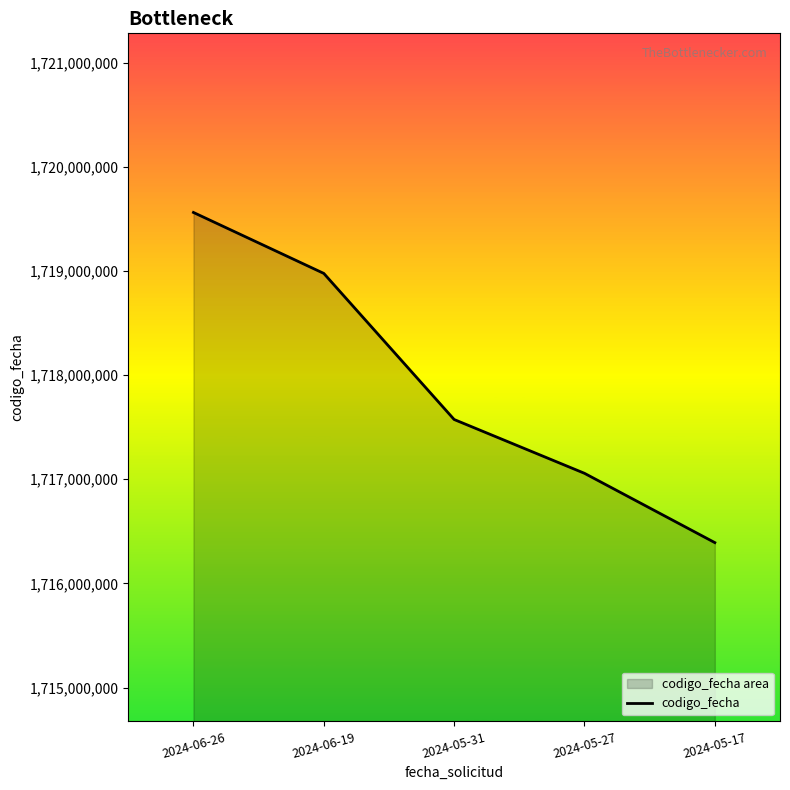

Reading left to right, transcribe all the data shown in this chart.

2024-06-26=1719561364	2024-06-19=1718976230	2024-05-31=1717573765	2024-05-27=1717057163	2024-05-17=1716391849